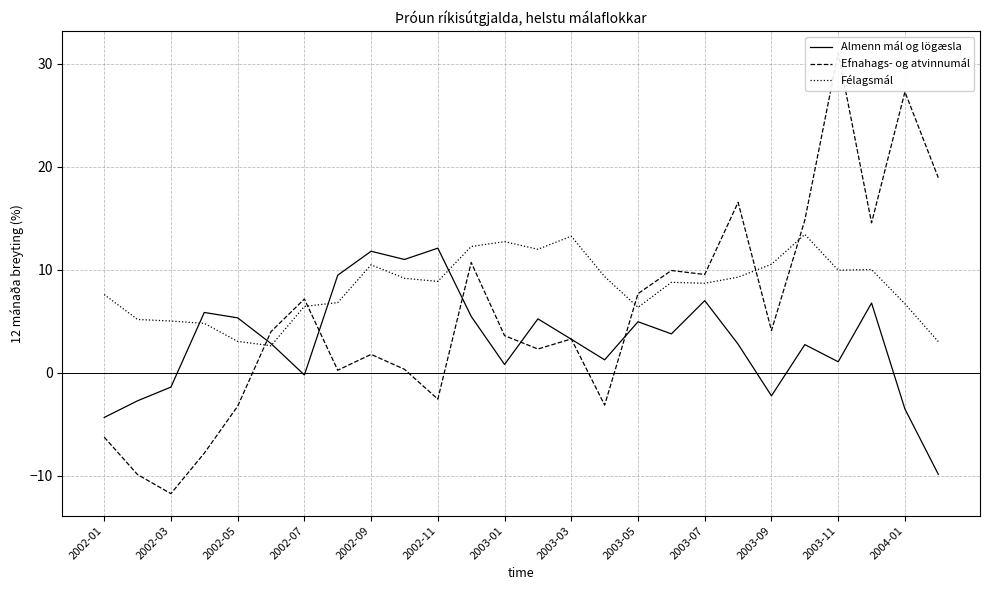

The value of Félagsmál at 2002-09 is 6.5. True or false?

False